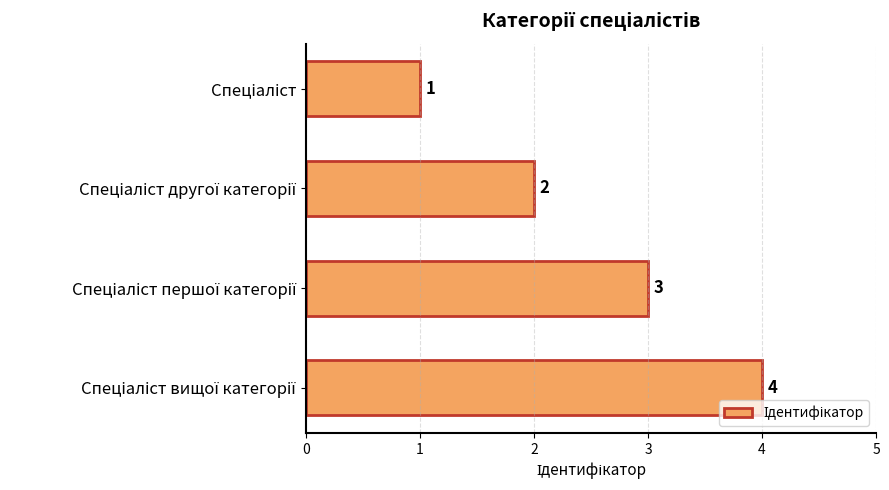

What is the sum of all values?

10